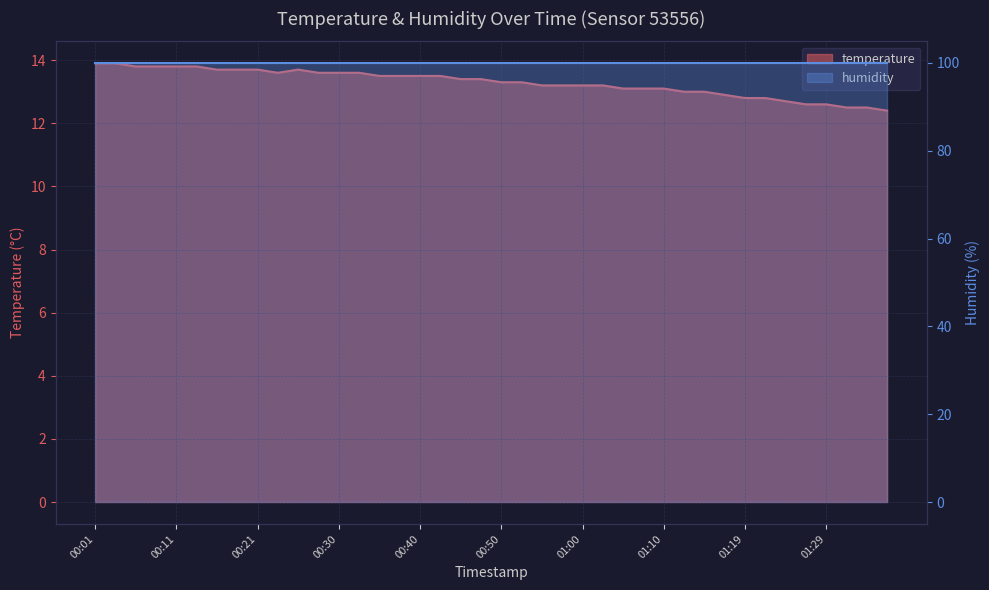

What is the value of the 17th point from the left?

13.5